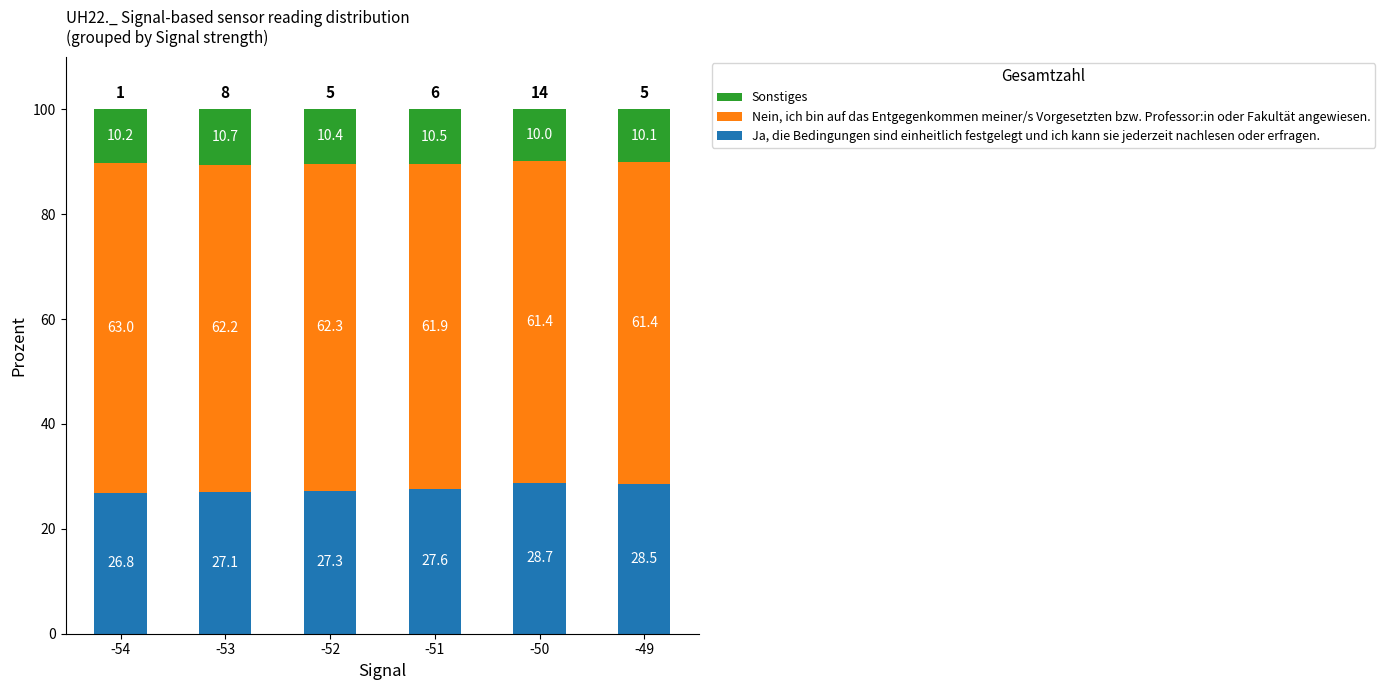

Which category has the lowest value in the Ja, die Bedingungen sind einheitlich festgelegt und ich kann sie jederzeit nachlesen oder erfragen. series?

-54